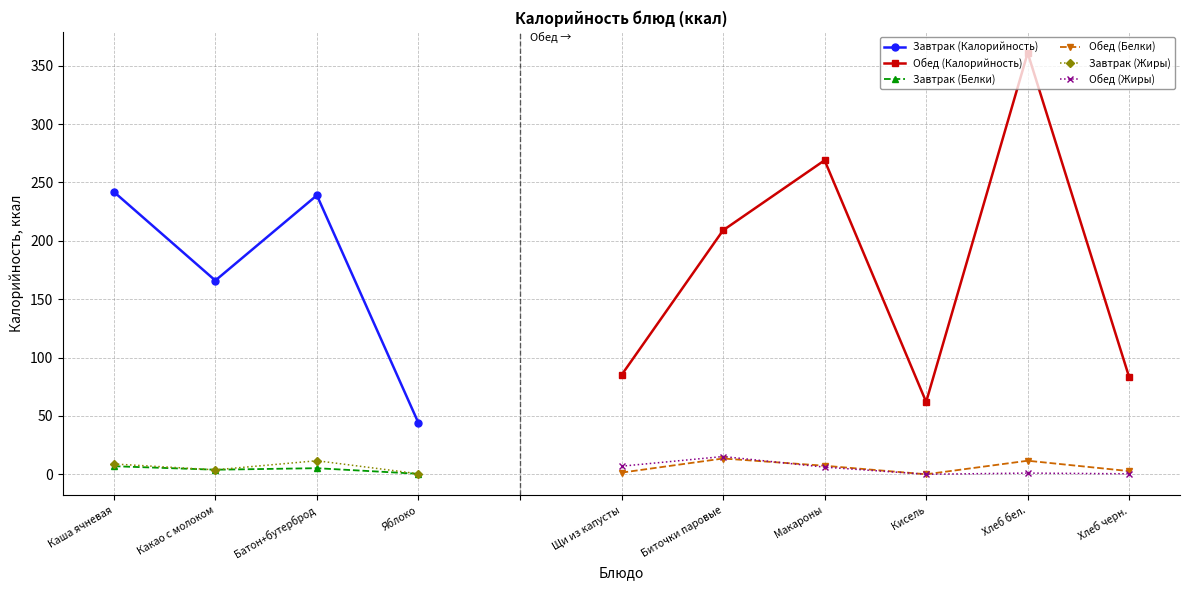

True or false: Обед (Жиры) and Обед (Калорийность) intersect in this chart.

False